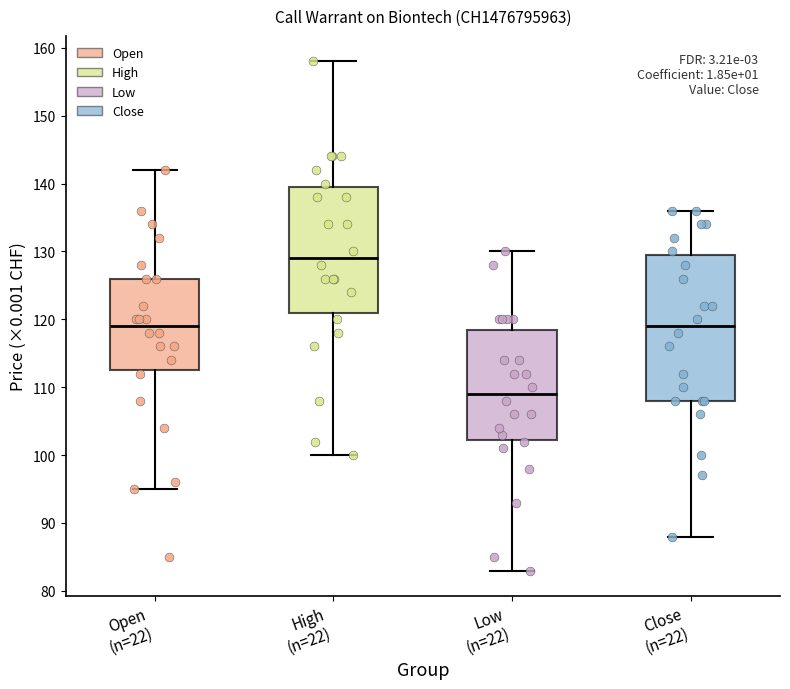

Comparing the boxes themselves (not the whiskers), which one is the tallest?

Close (n=22)